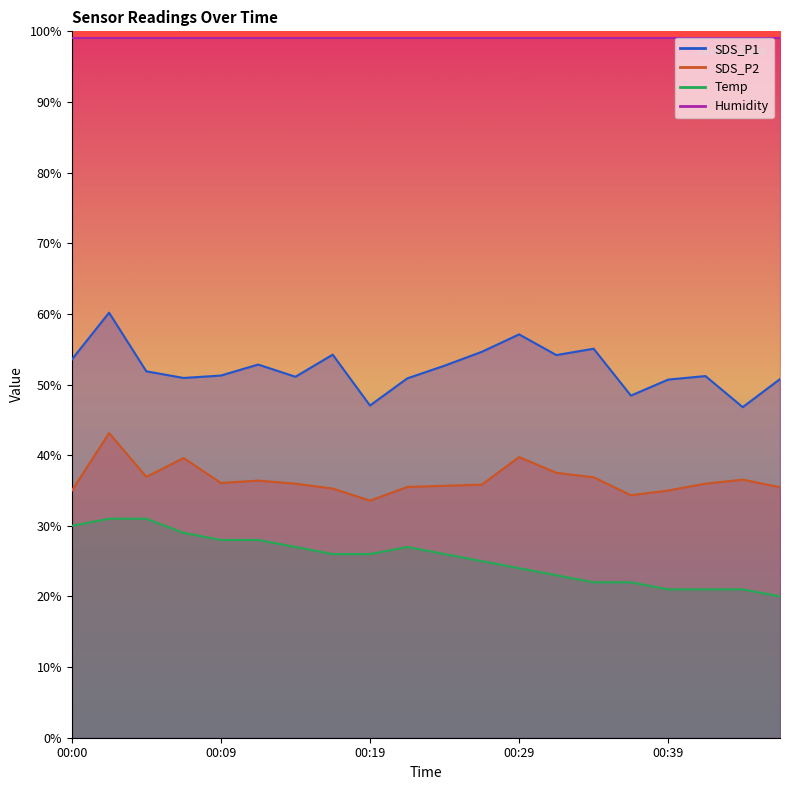

At which category is the sum across all series the highest?

00:02